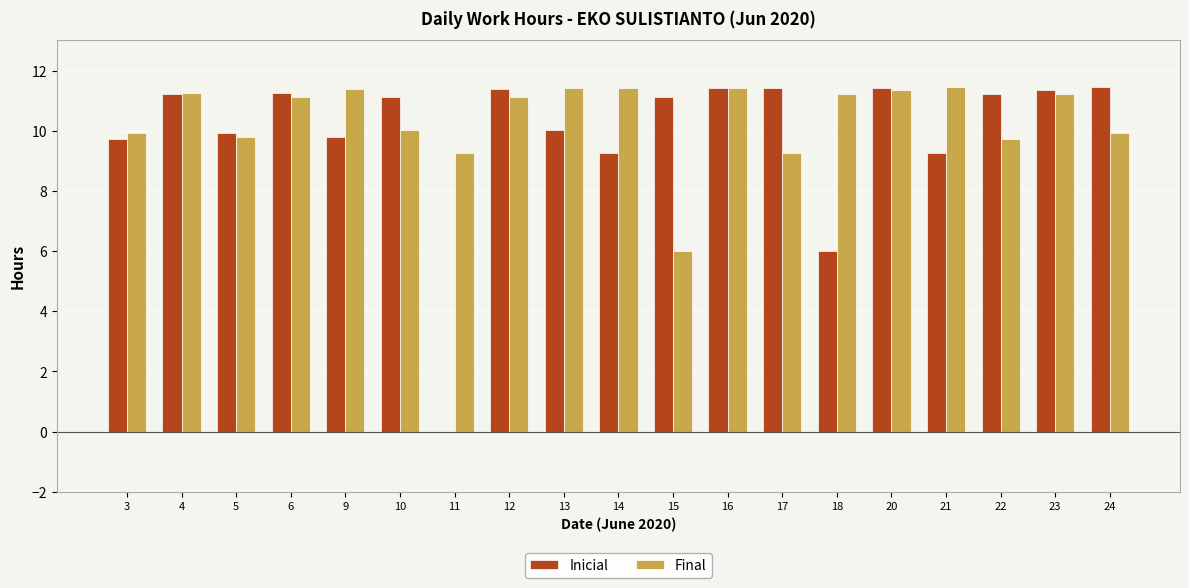

What is the approximate value of Inicial at 5?

9.9